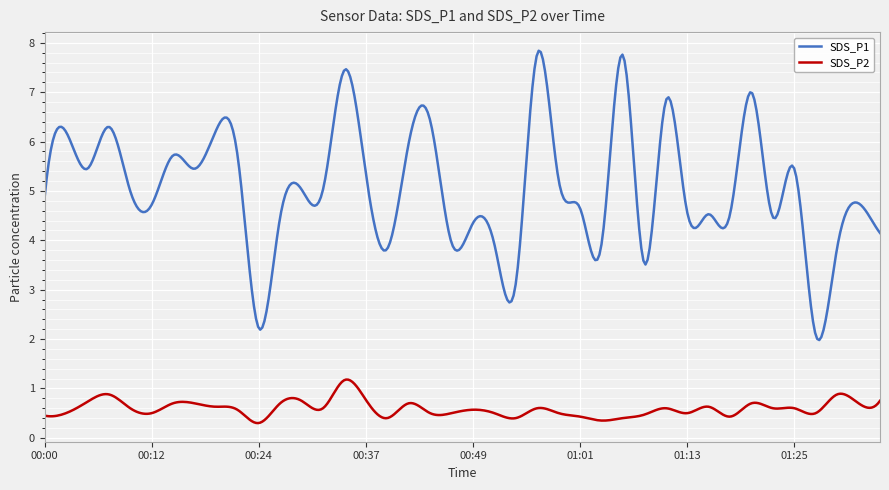

True or false: SDS_P2 and SDS_P1 intersect in this chart.

False